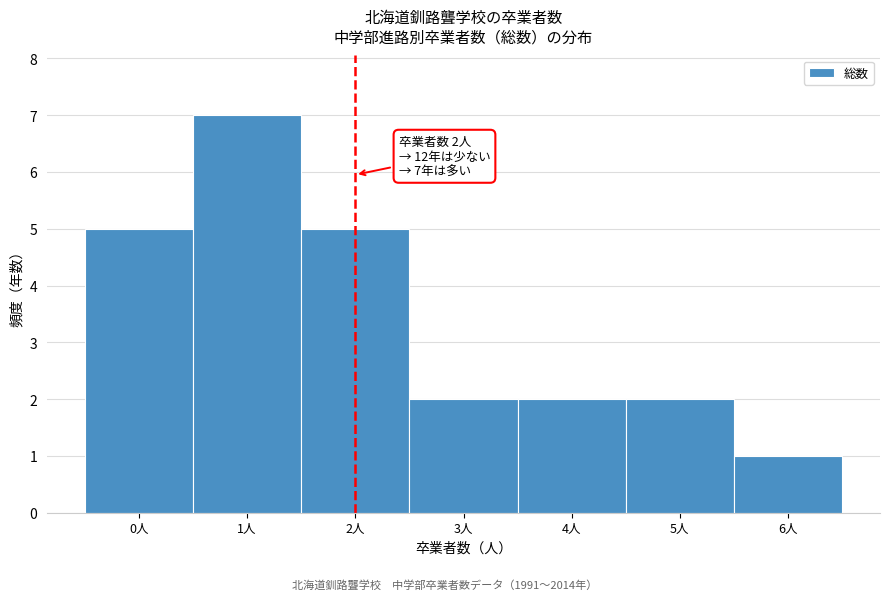

Which range on the x-axis has the tallest bar?

0.5 to 1.5